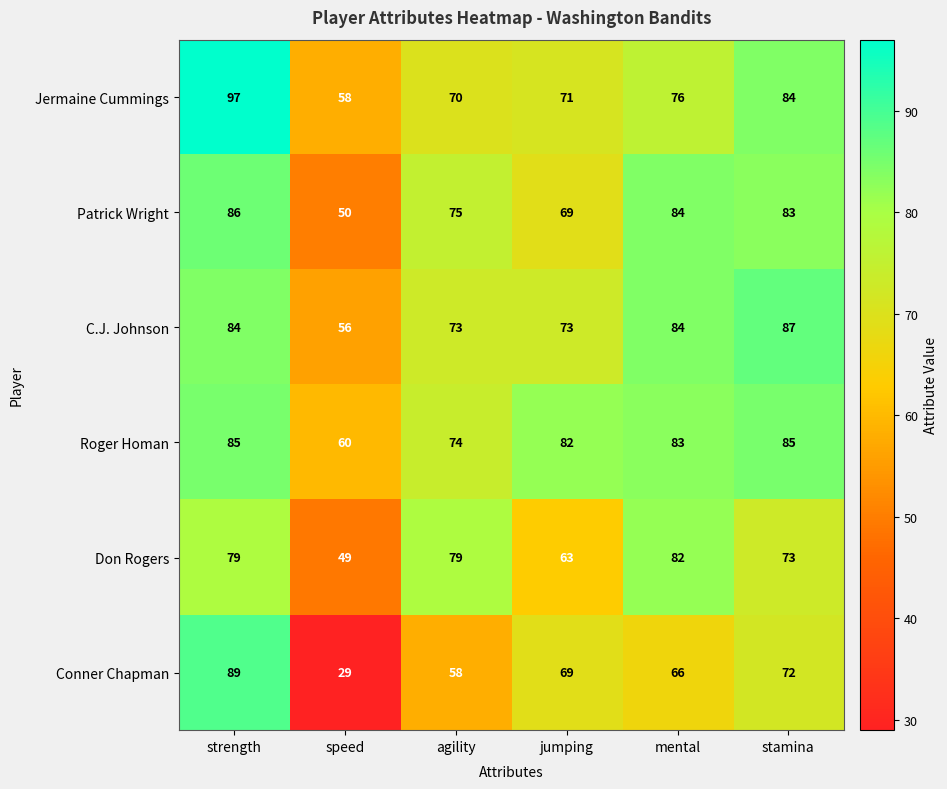

Count the number of categories in the chart.

6